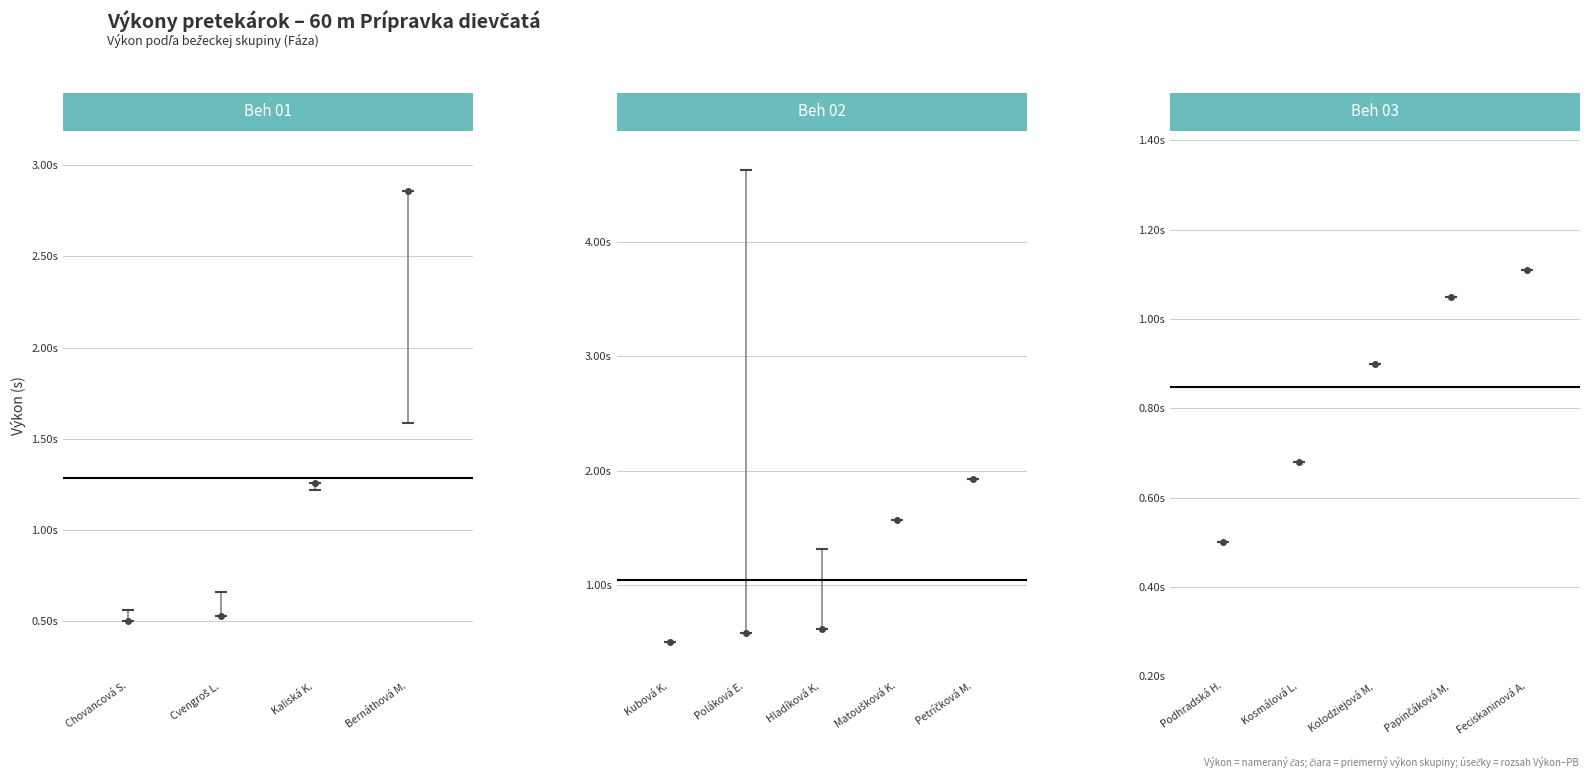

What value does the Beh 01 series have at Chovancová S.?

0.5